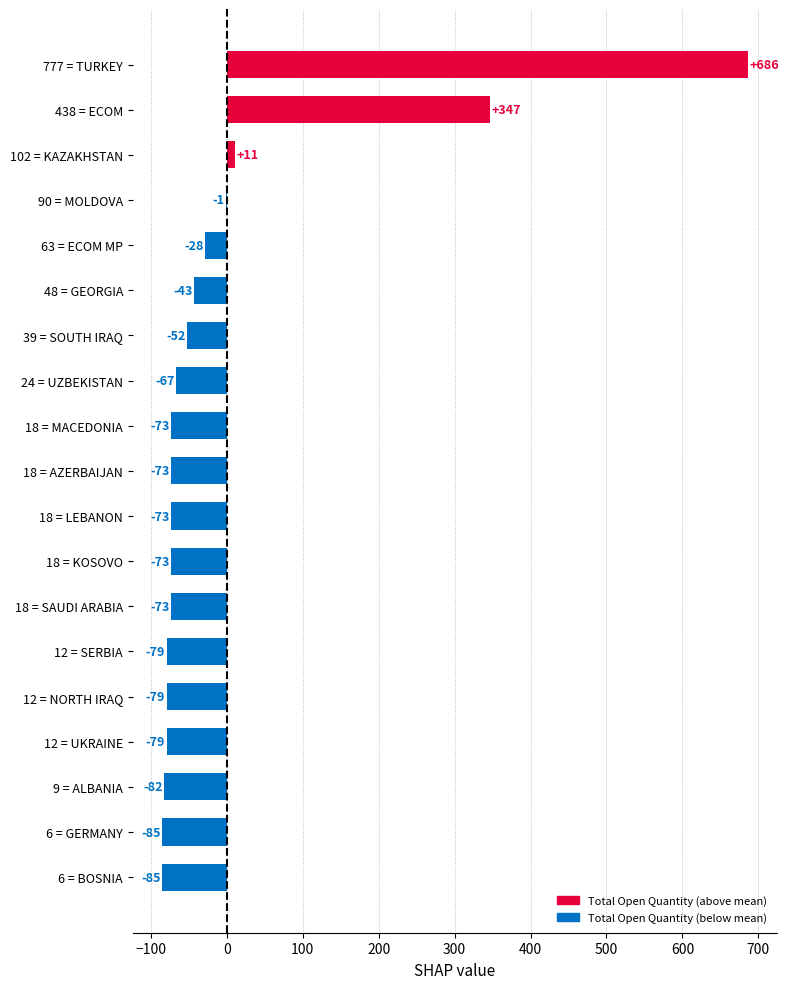

What is the approximate value at 6 = GERMANY?

-84.9